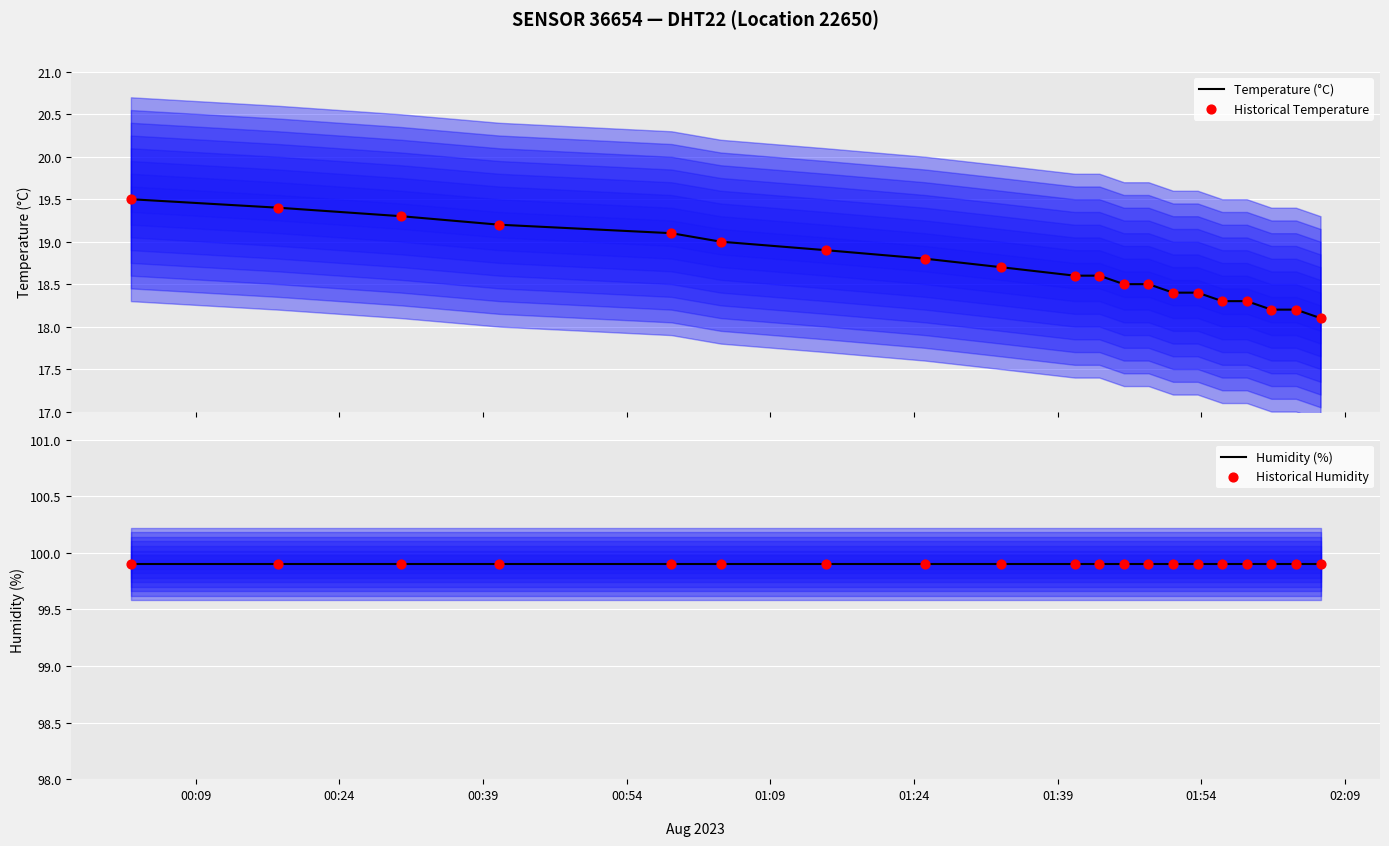

Which series has the largest total across all categories?

Humidity (%)